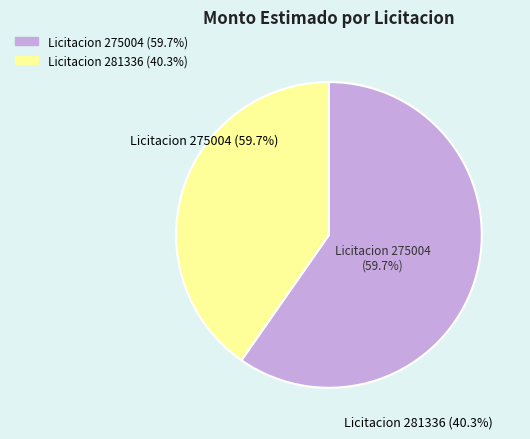

To the nearest percent, what portion does FIRMAS CONSTRUCTORAS PARA PAVIMENTACION represent?

40%